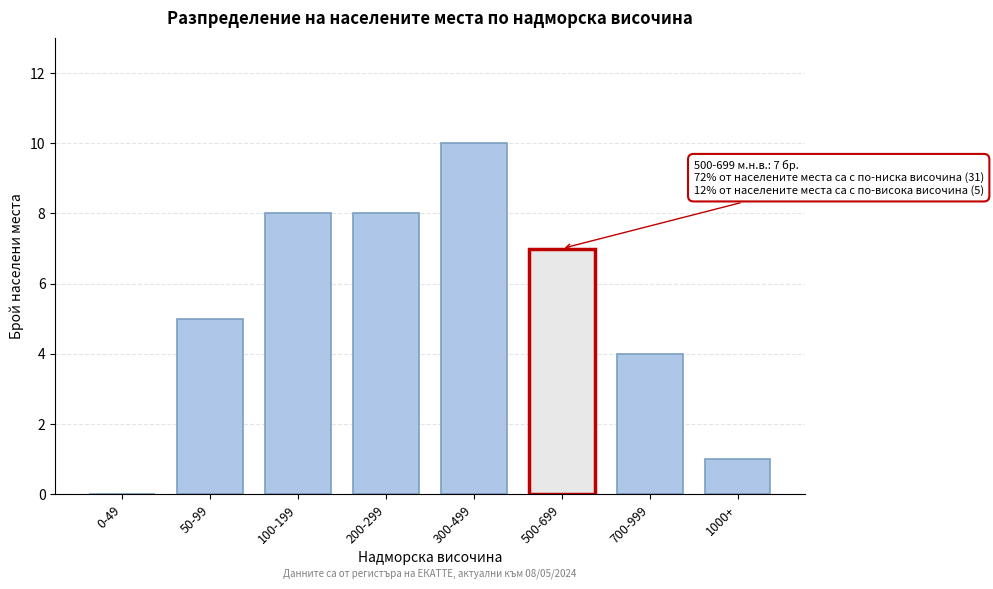

Reading left to right, list all the values displayed in this chart.

0-49=0	50-99=5	100-199=8	200-299=8	300-499=10	500-699=7	700-999=4	1000+=1